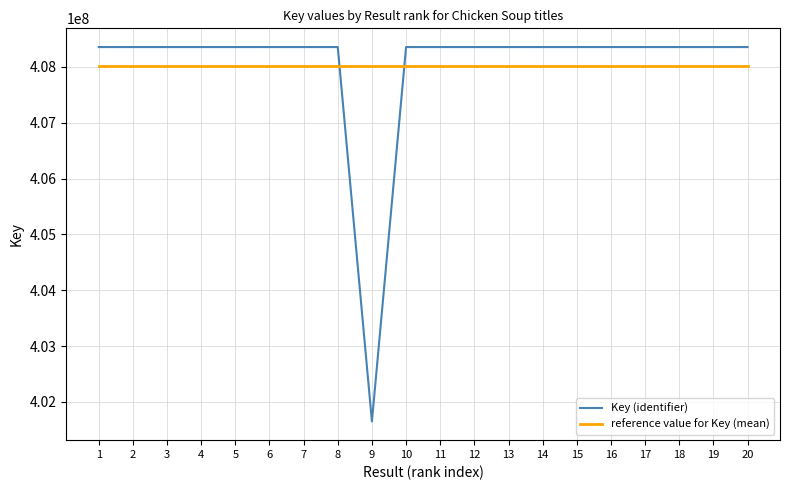

What is the sum of all Key (identifier) values?

8160375094.0